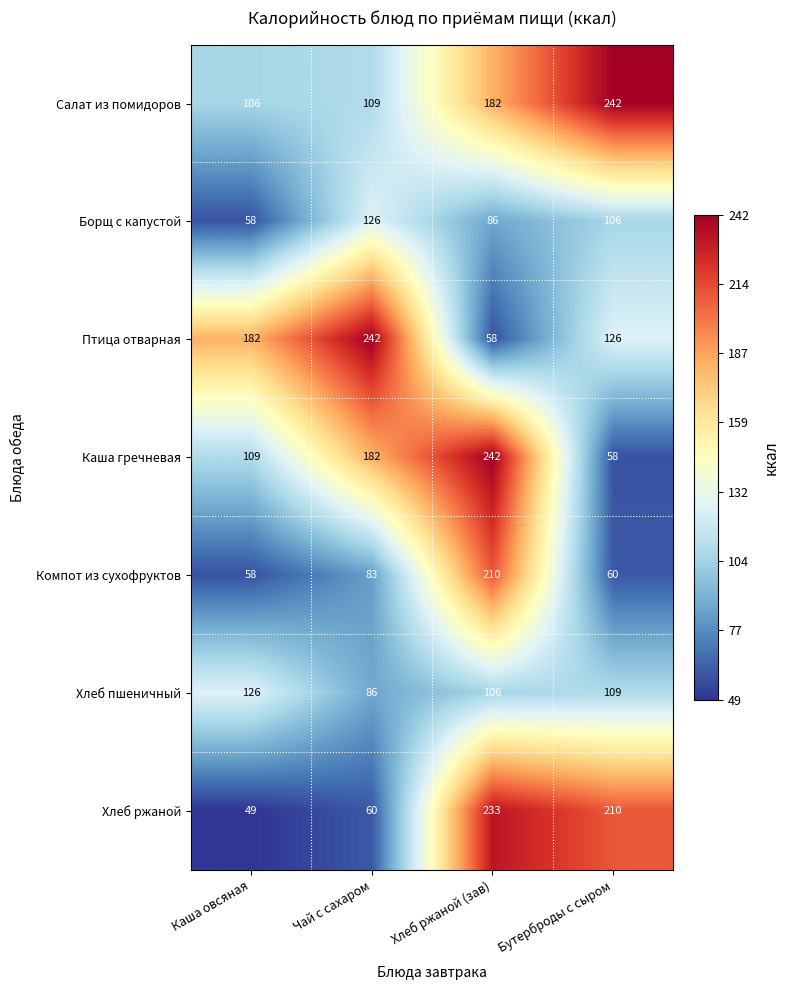

List the labels in order of Борщ с капустой value, smallest first.

Каша овсяная, Хлеб ржаной (зав), Бутерброды с сыром, Чай с сахаром